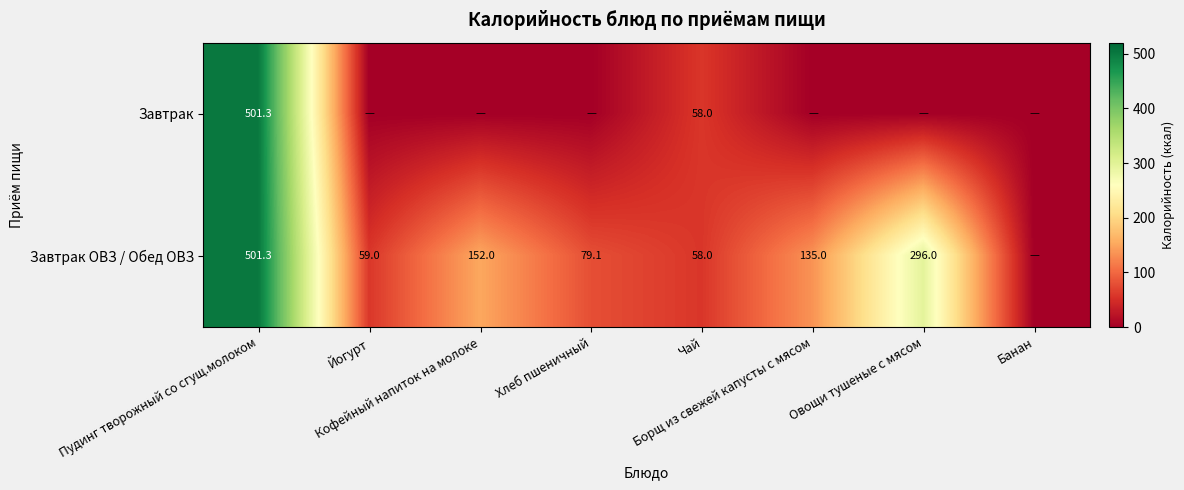

List the series in order of their overall mean, highest first.

Завтрак ОВЗ / Обед ОВЗ, Завтрак